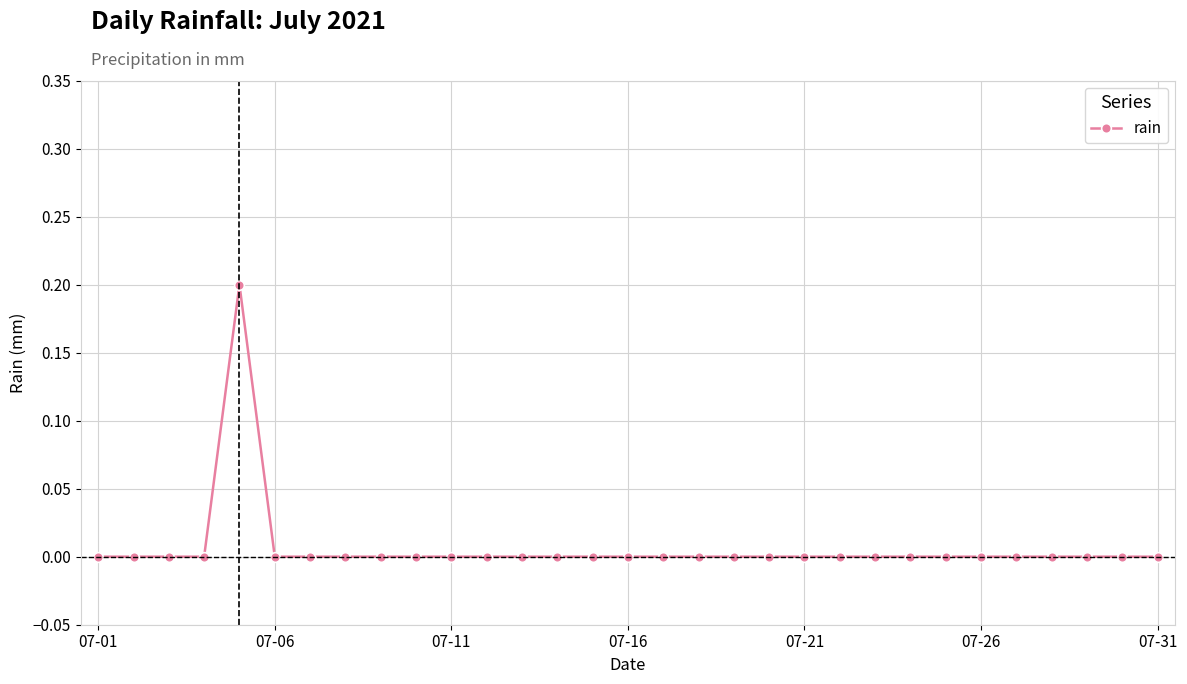

True or false: the data has more than 0 interior local peaks.

True